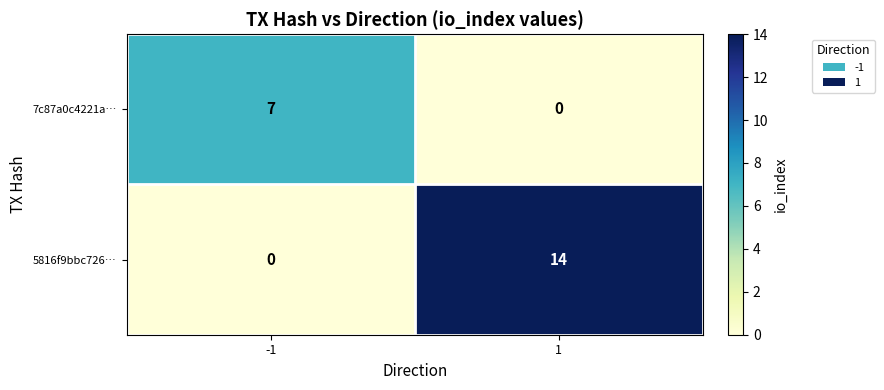

What is the greatest value displayed?

14